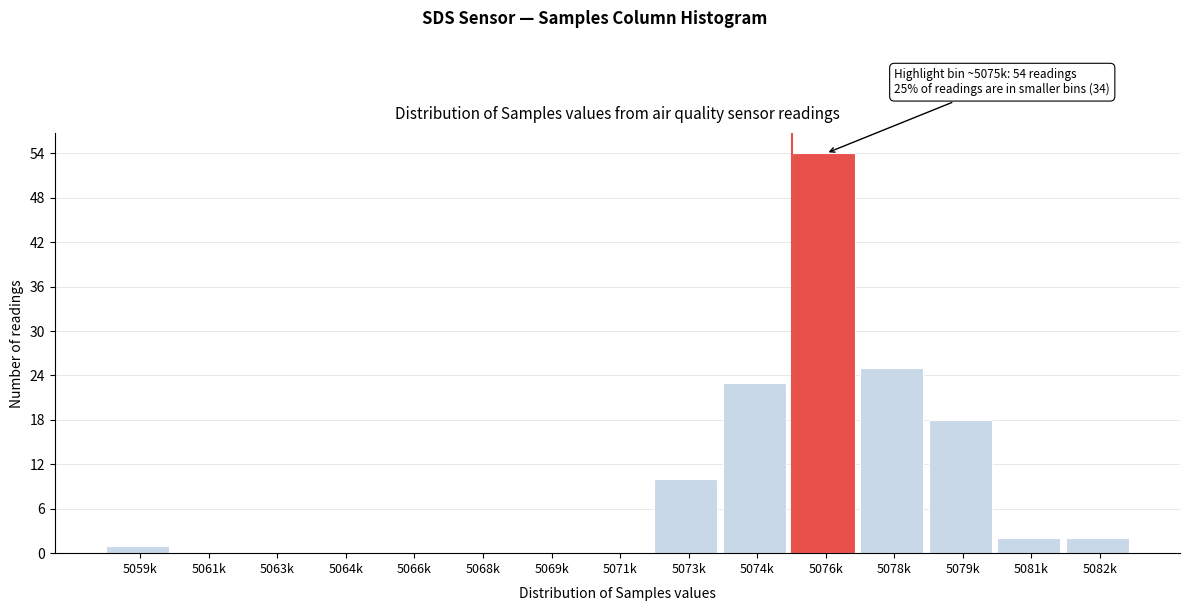

Reading right to left, transcribe all the data shown in this chart.

5082k=2	5081k=2	5079k=18	5078k=25	5076k=54	5074k=23	5073k=10	5071k=0	5069k=0	5068k=0	5066k=0	5064k=0	5063k=0	5061k=0	5059k=1